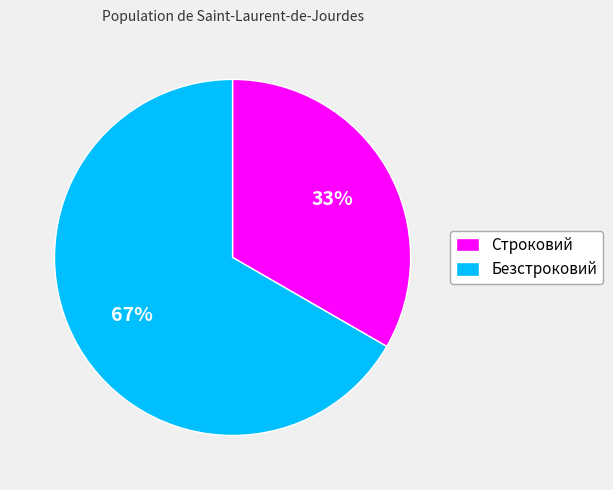

To the nearest percent, what is the combined percentage of Безстроковий and Строковий?

100%